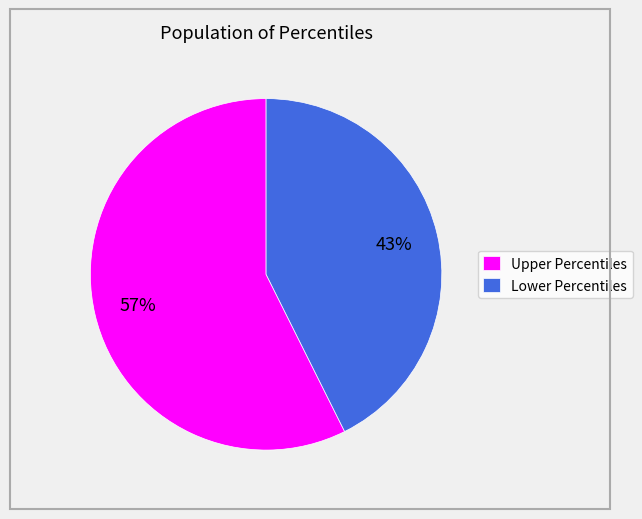

Is there a majority slice in this chart?

Yes